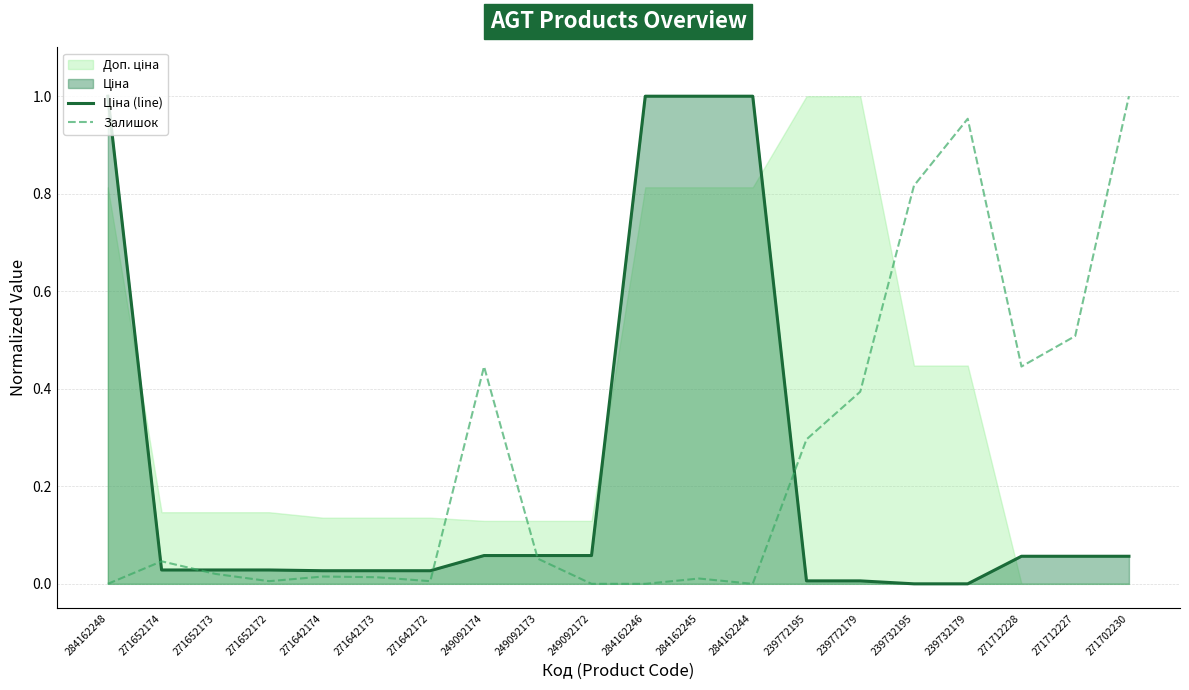

What is the average value of the Ціна (line) series?

0.2